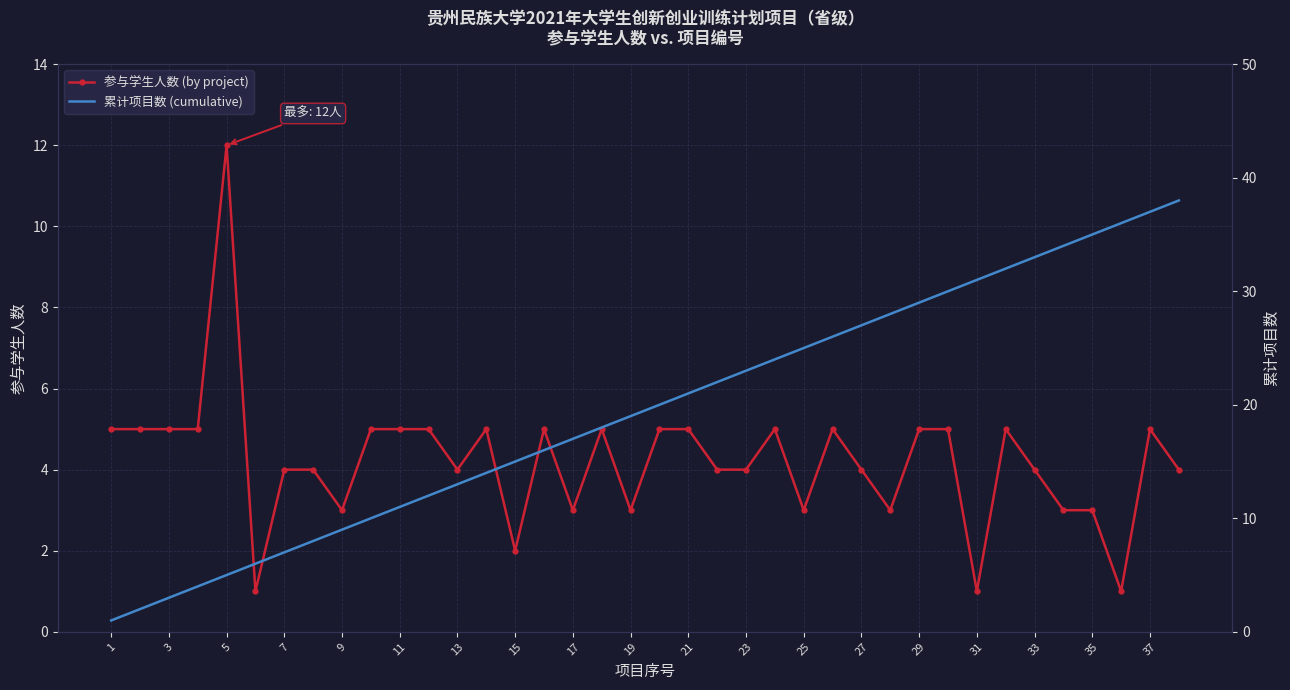

Is it true that 参与学生人数 (by project) equals 2 at 15?

True